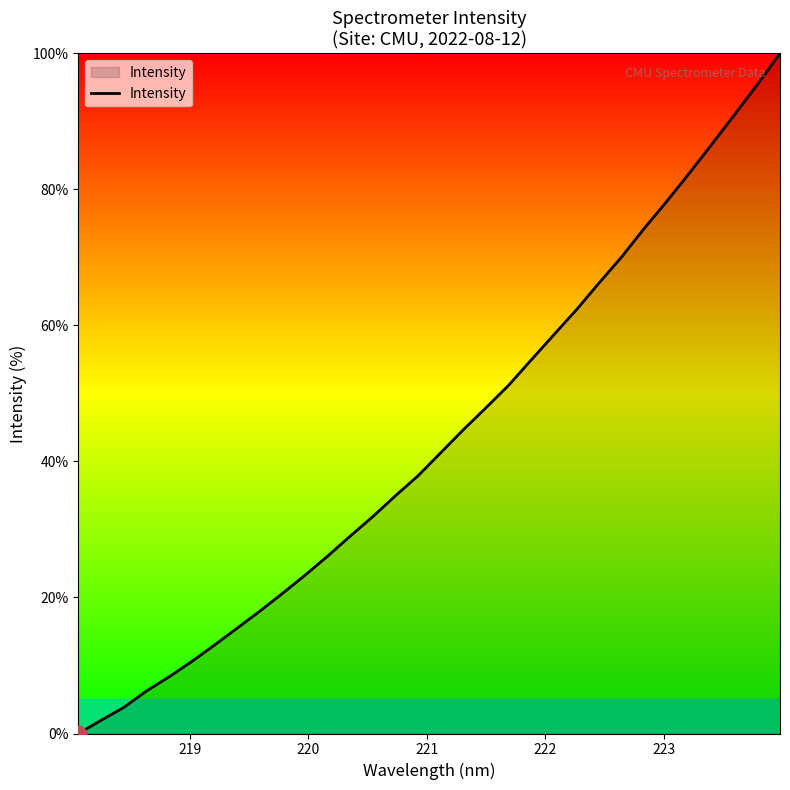

What is the greatest value displayed?

100.0